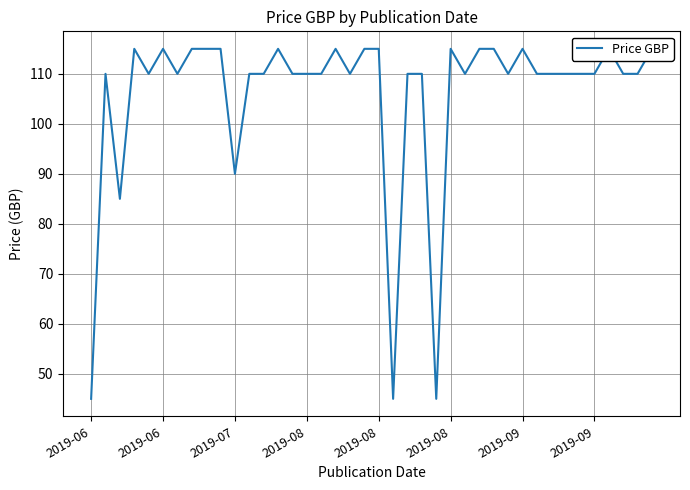

Is it true that the value at 28 is 161?

False